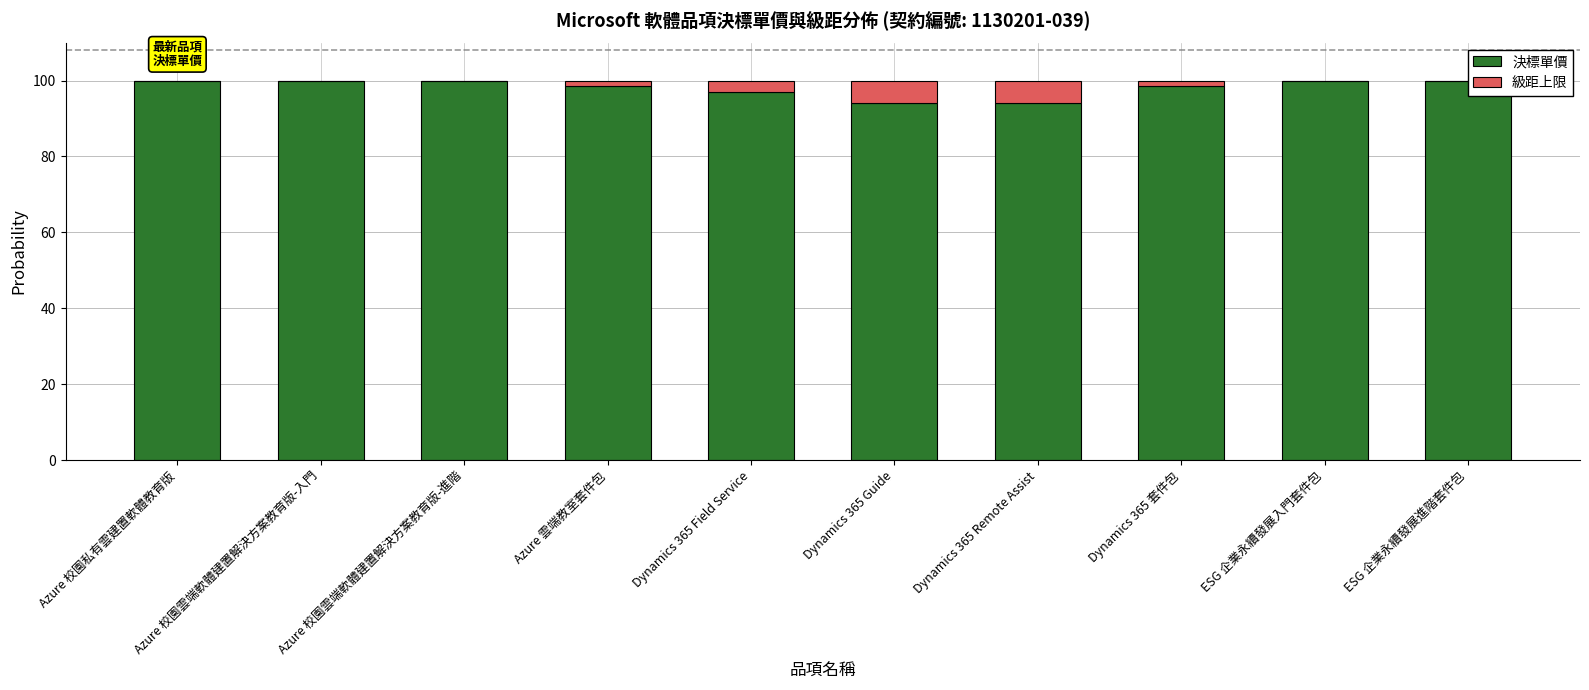

What is the total value across all series at Dynamics 365 Remote Assist?

100.0